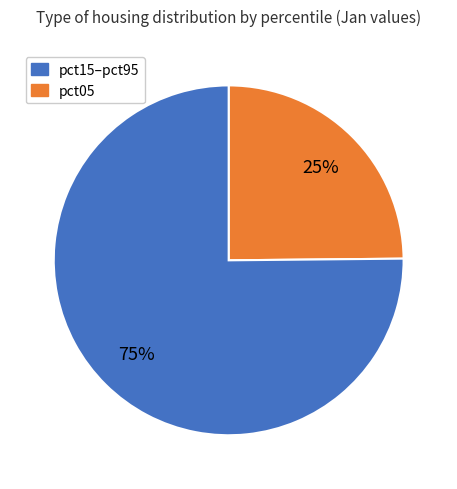

Is there any slice that represents more than half of the pie?

Yes